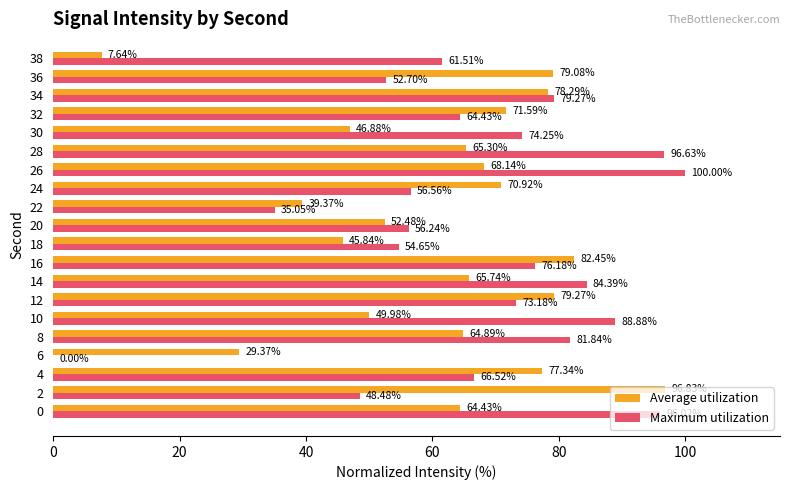

At which category is the sum across all series the highest?

26